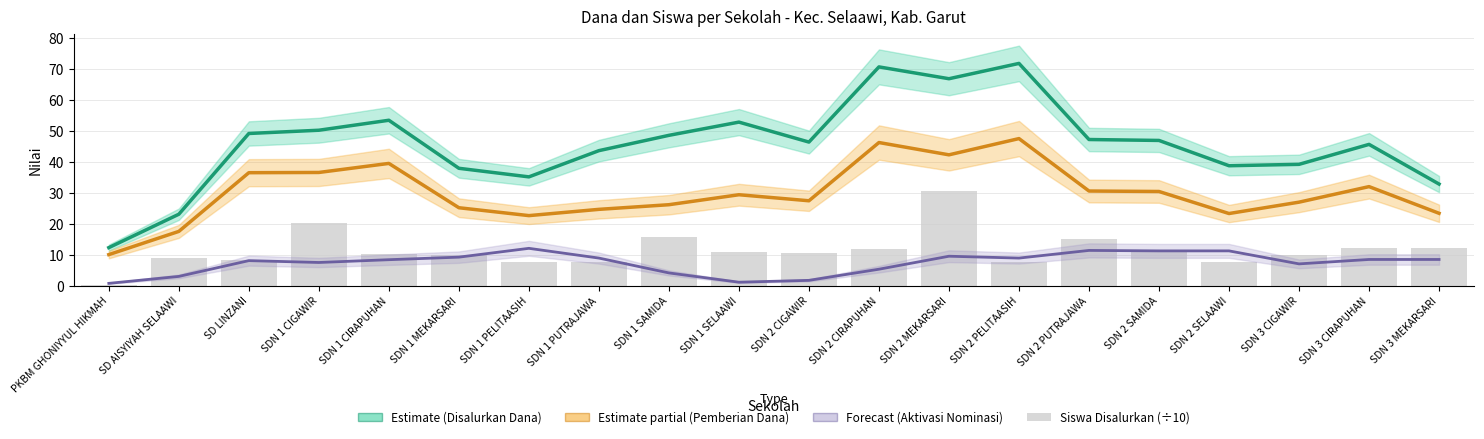

At which label does Siswa Disalurkan (÷10) first exceed 10?

SDN 1 CIGAWIR